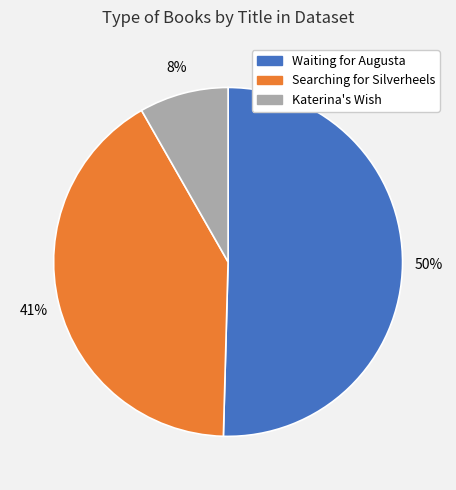

Is there any slice that represents more than half of the pie?

Yes